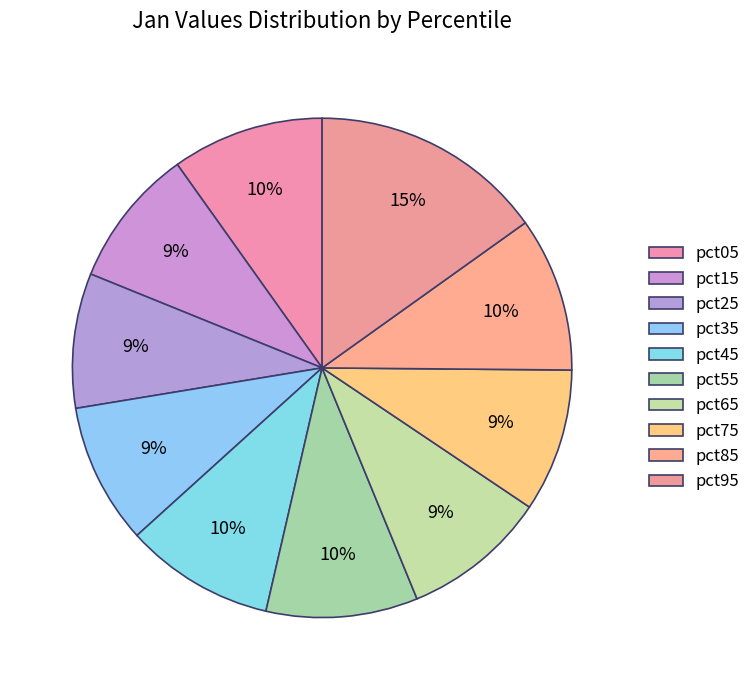

How many slices are in this pie chart?

10